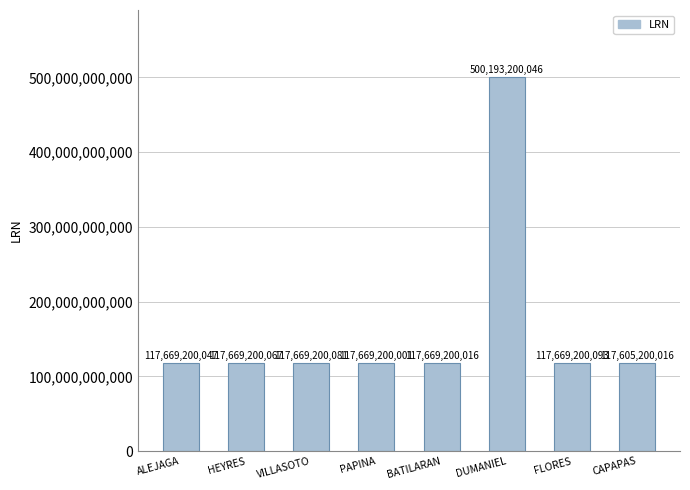

What is the label of the 6th bar from the left?

DUMANIEL